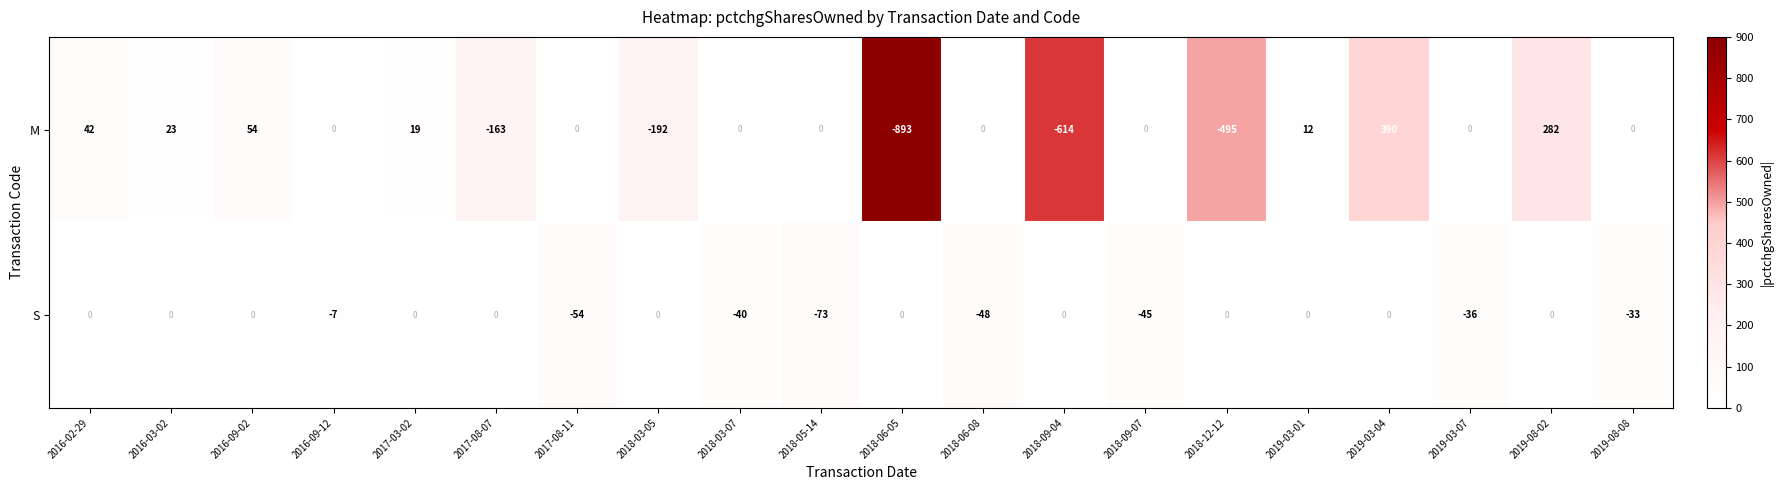

Rank the series by their maximum value, from highest to lowest.

M, S